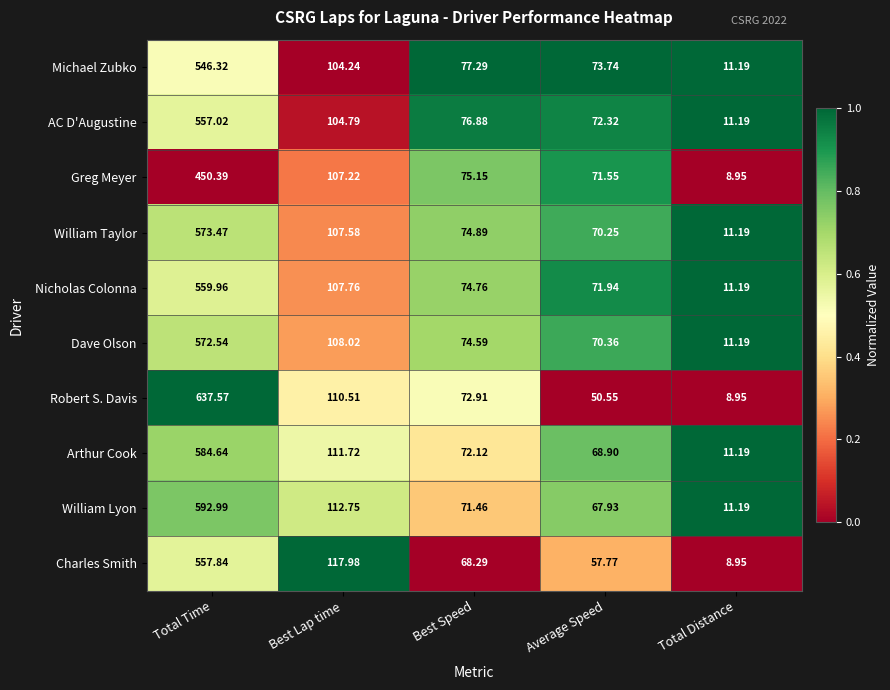

At Best Speed, list the series in order from largest to smallest.

Michael Zubko, AC D'Augustine, Greg Meyer, William Taylor, Nicholas Colonna, Dave Olson, Robert S. Davis, Arthur Cook, William Lyon, Charles Smith